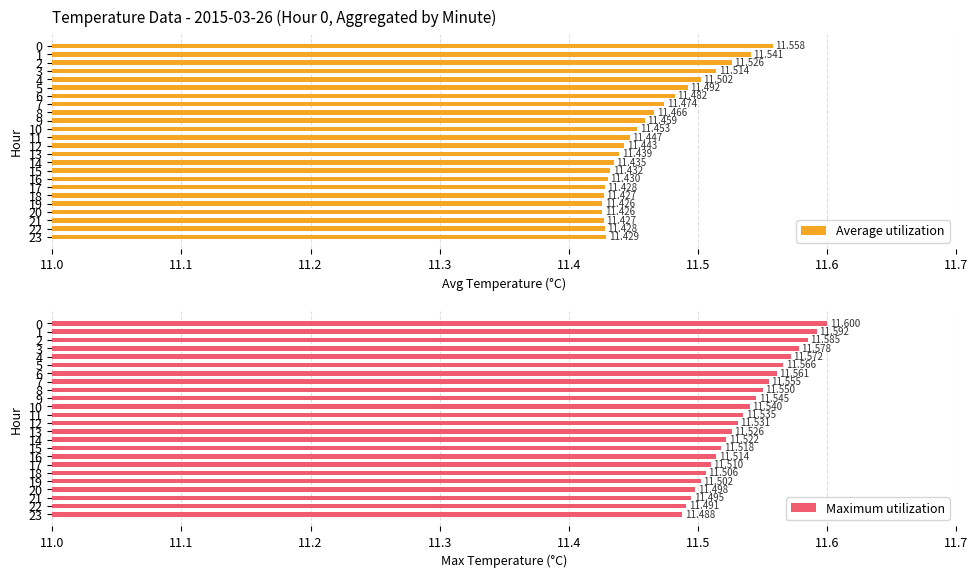

Which category has the highest value in the Maximum utilization series?

0